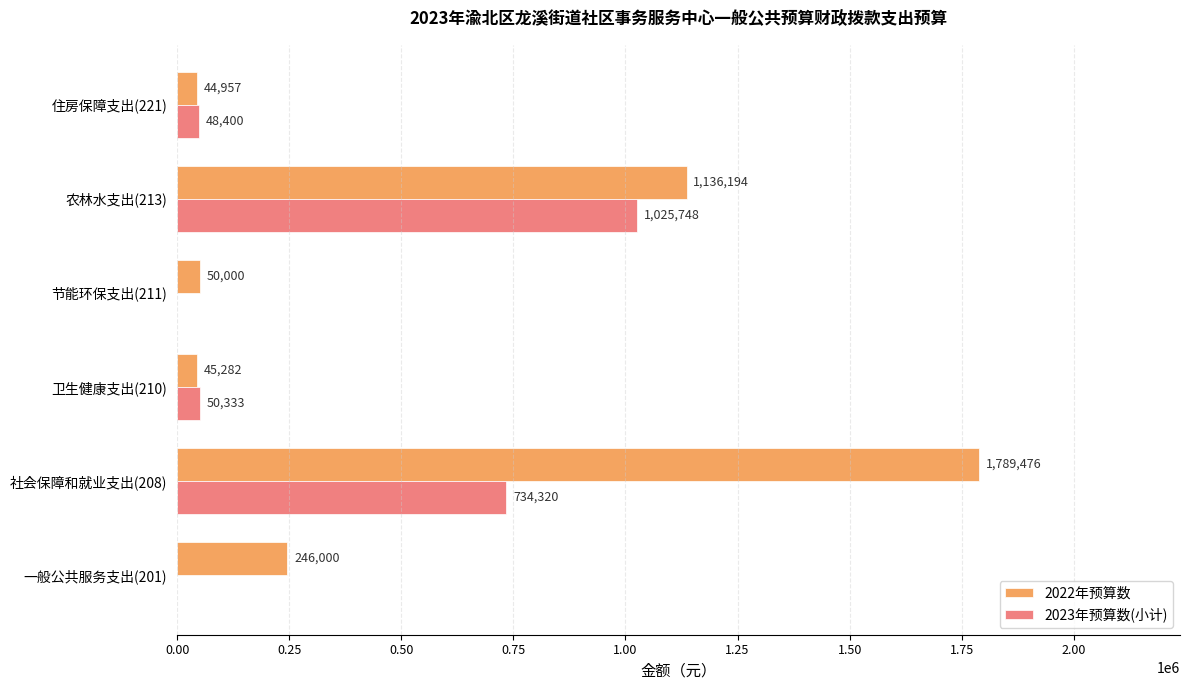

Is it true that 2022年预算数 equals 50000.0 at 节能环保支出(211)?

True